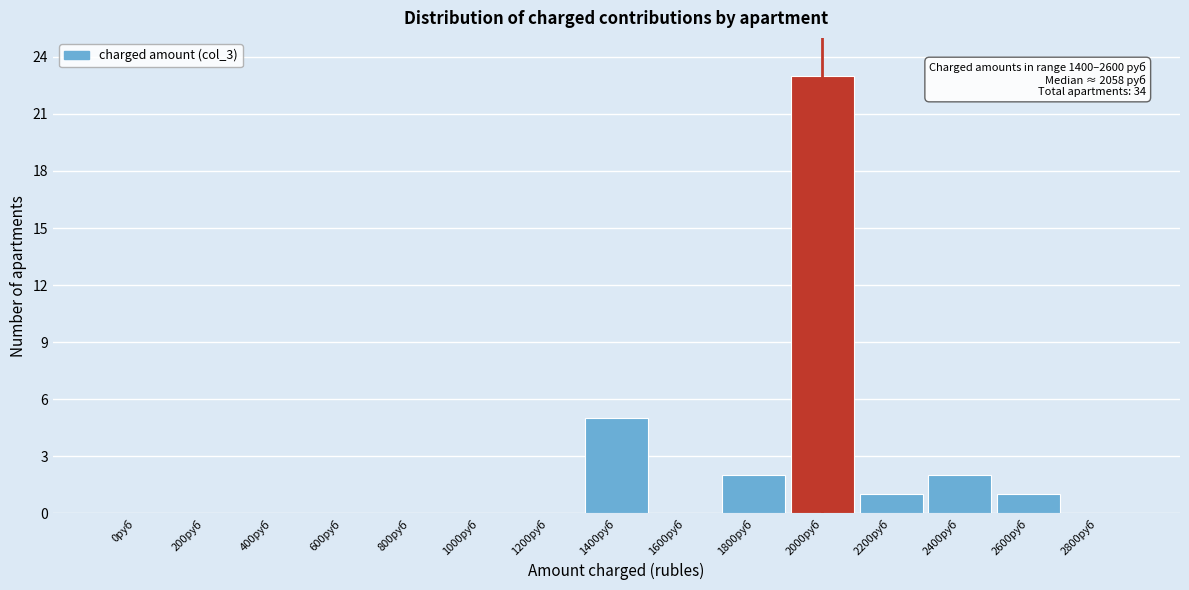

Reading left to right, extract all data points from this chart.

0руб=0	200руб=0	400руб=0	600руб=0	800руб=0	1000руб=0	1200руб=0	1400руб=5	1600руб=0	1800руб=2	2000руб=23	2200руб=1	2400руб=2	2600руб=1	2800руб=0